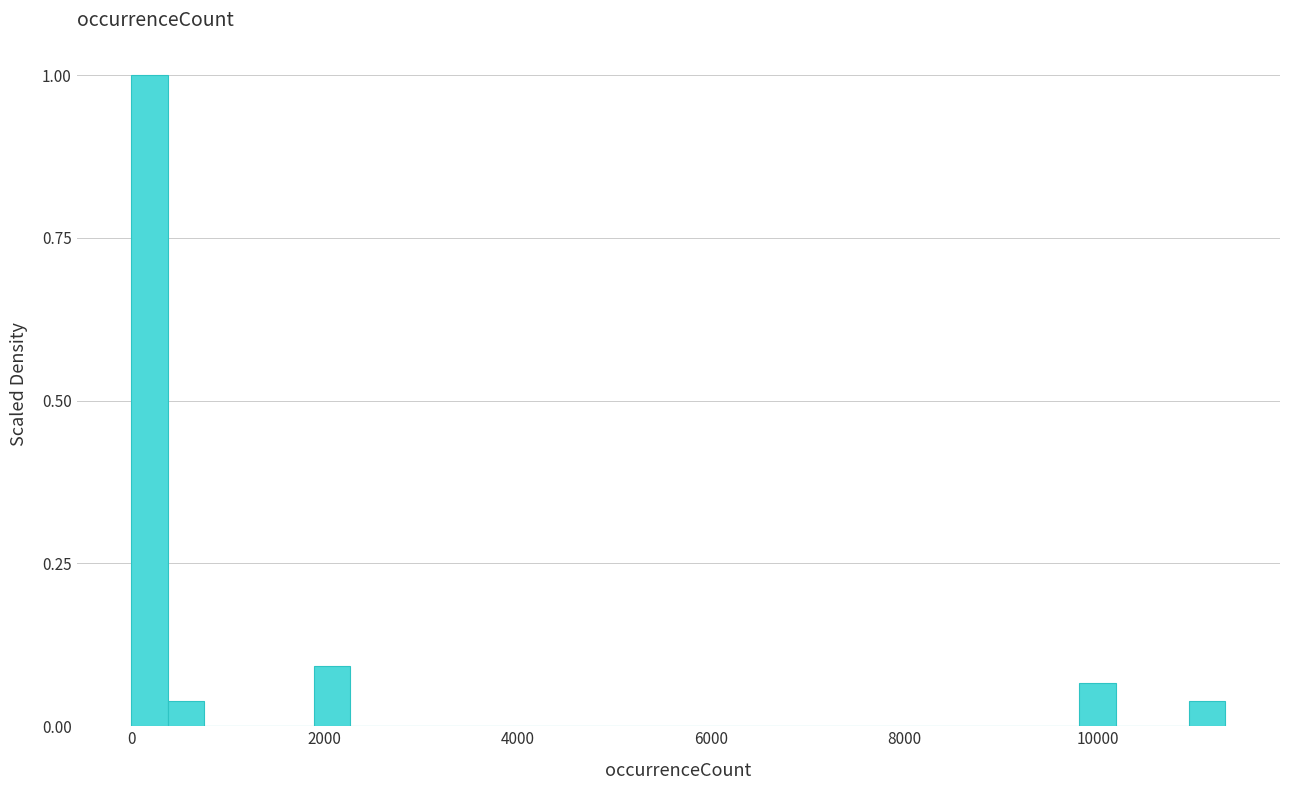

Read against the x-axis, roughly where is the centre of the tallest bar?

200